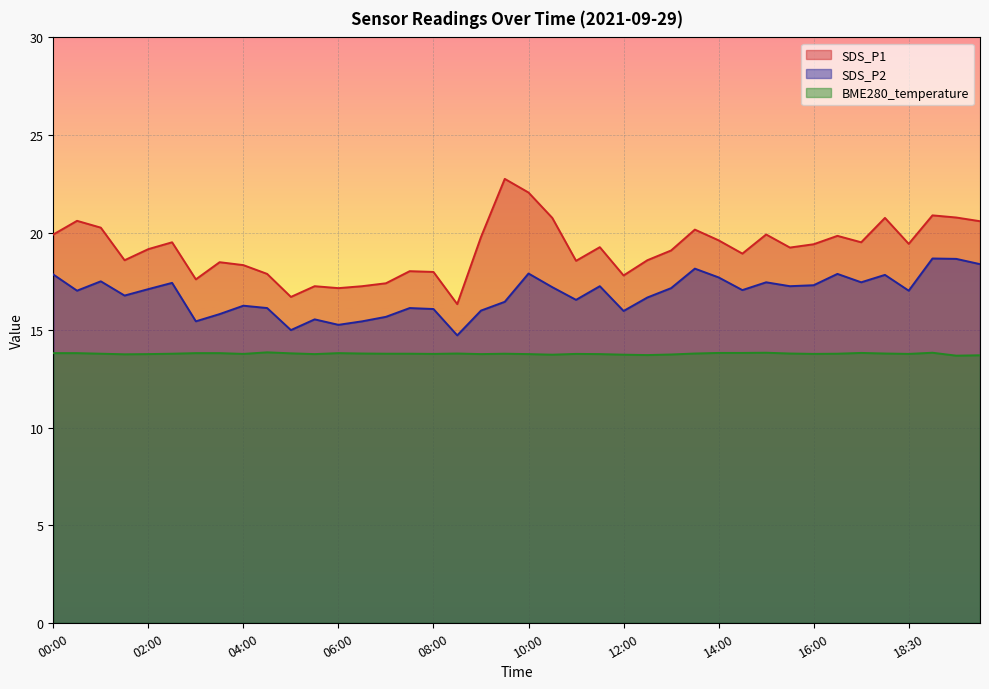

What is the total value across all series at 12:00?

47.5